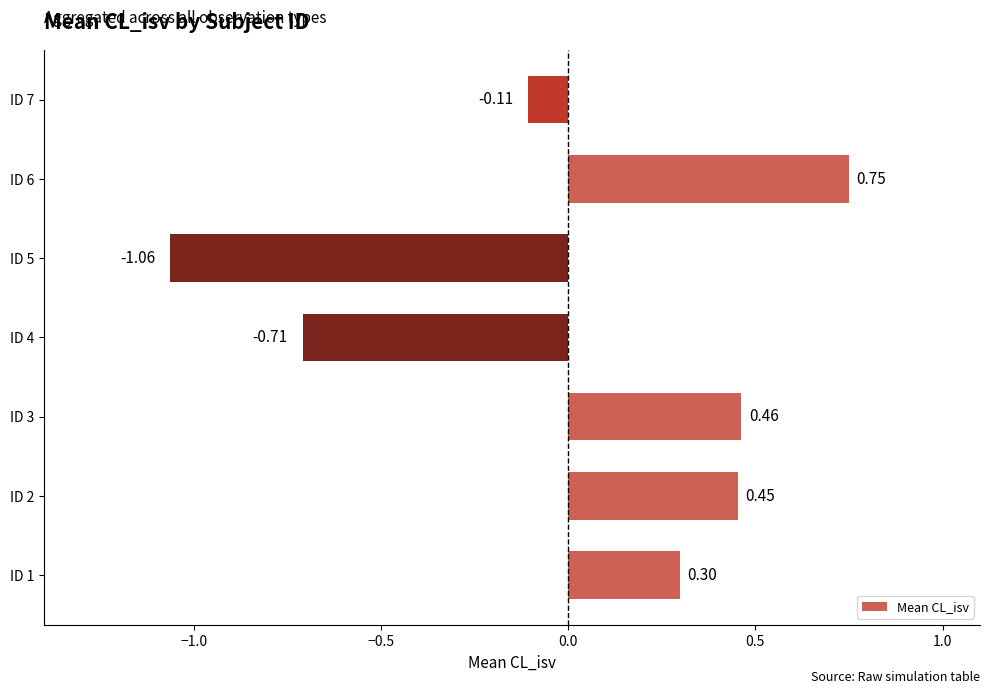

Between ID 6 and ID 5, which is larger?

ID 6